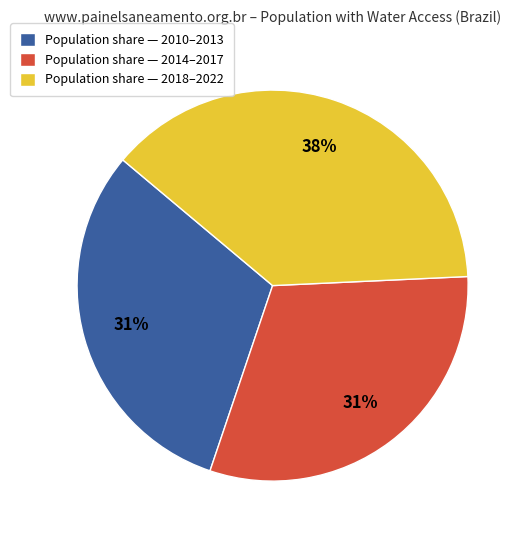

Combined, do Population share — 2018–2022 and Population share — 2014–2017 account for over 50%?

Yes